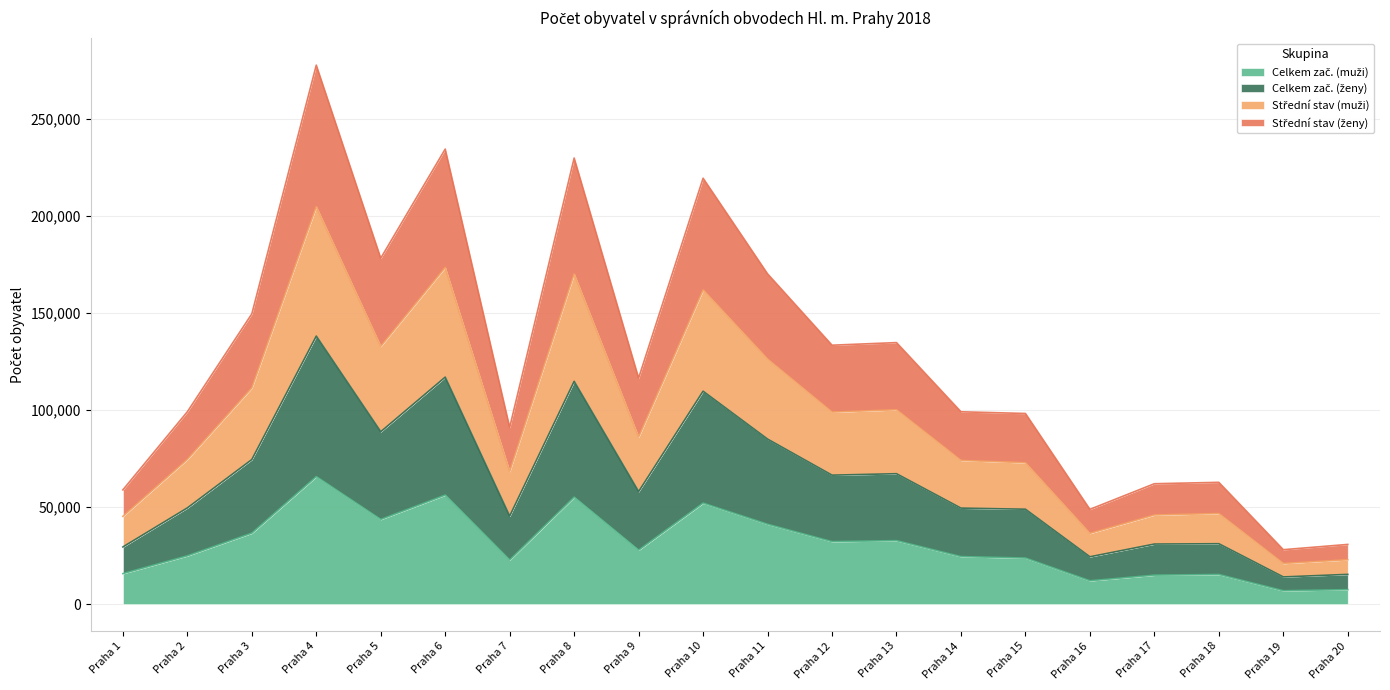

In Střední stav (ženy), how many points are higher than both neighbors (excluding endpoints)?

6